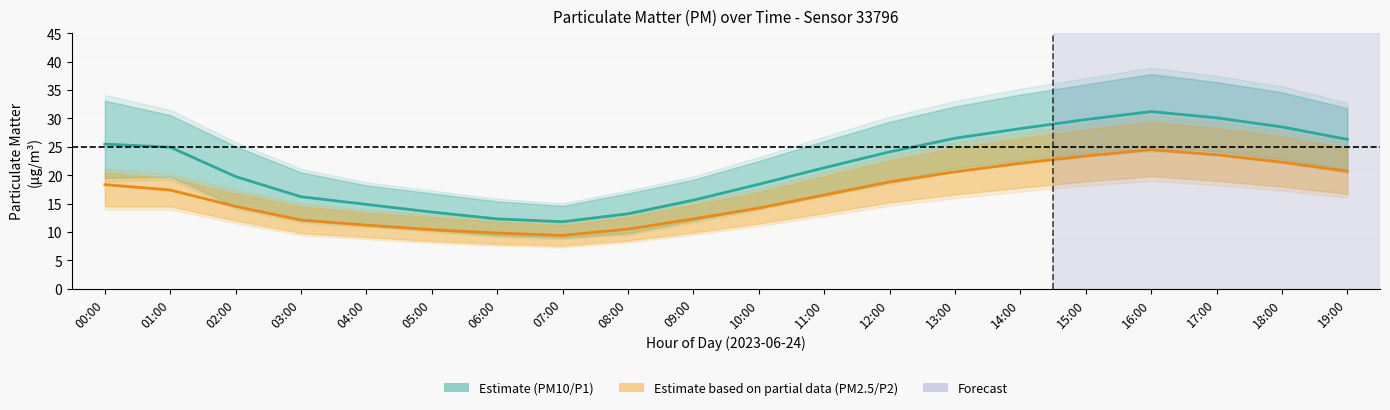

Which series has the largest total across all categories?

PM10 (P1) Estimate